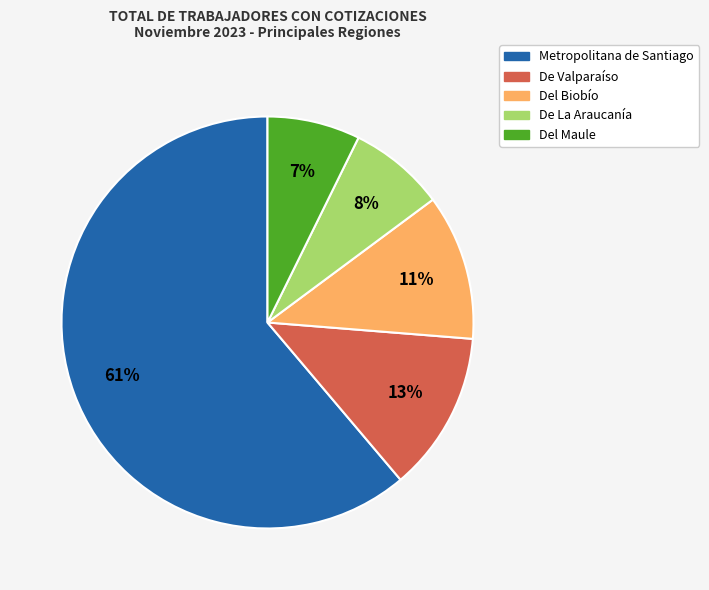

The Del Maule slice represents 1% of the pie. True or false?

False